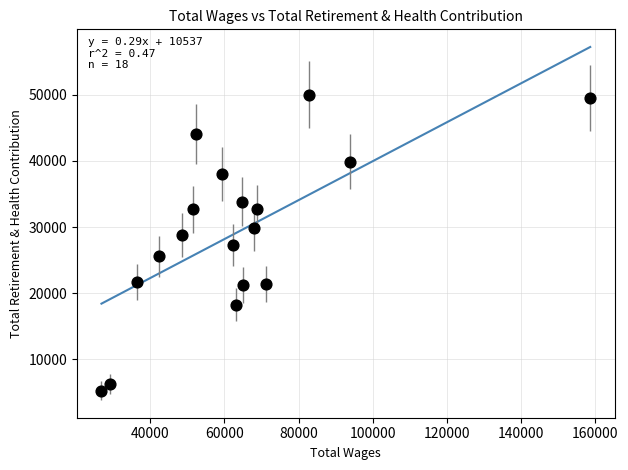

What is the range of X values (max minus min)?

131803